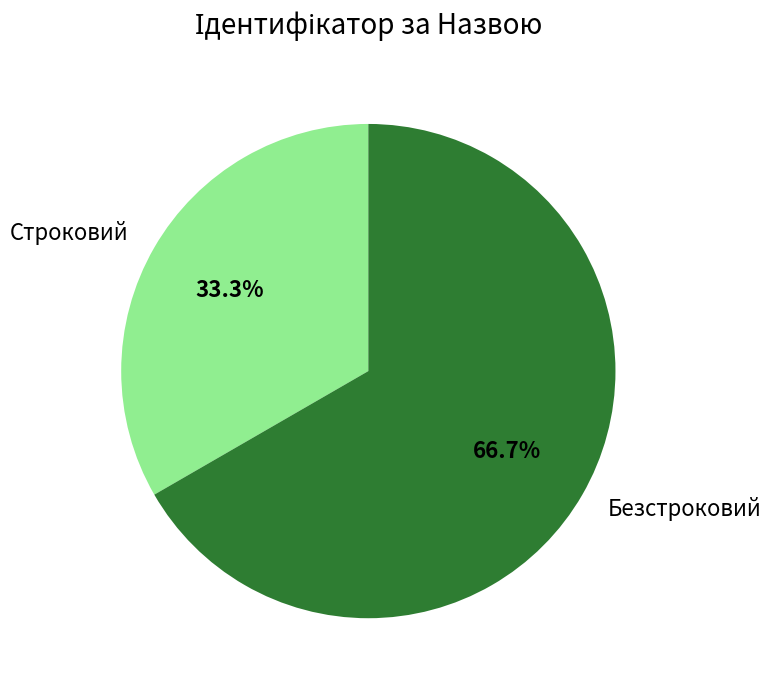

How many segments does this pie chart have?

2